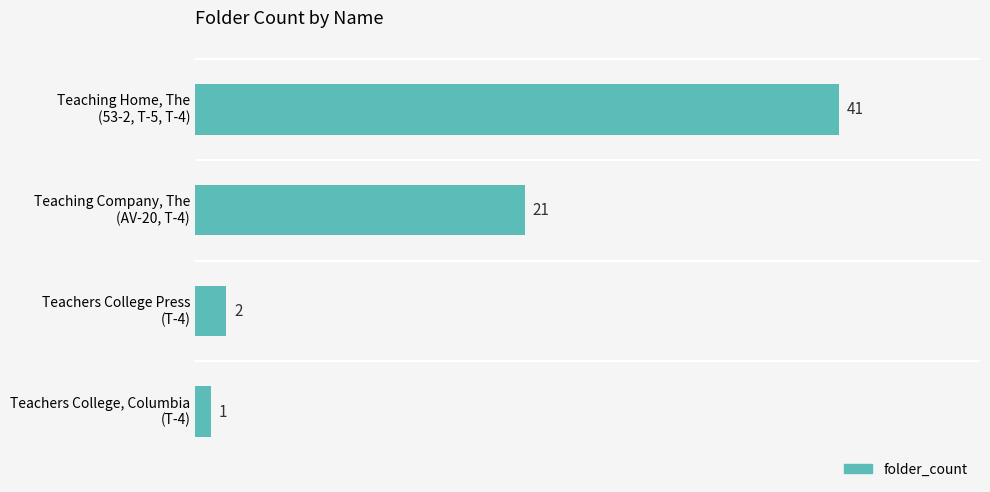

What is the value of the 1st bar from the top?

41